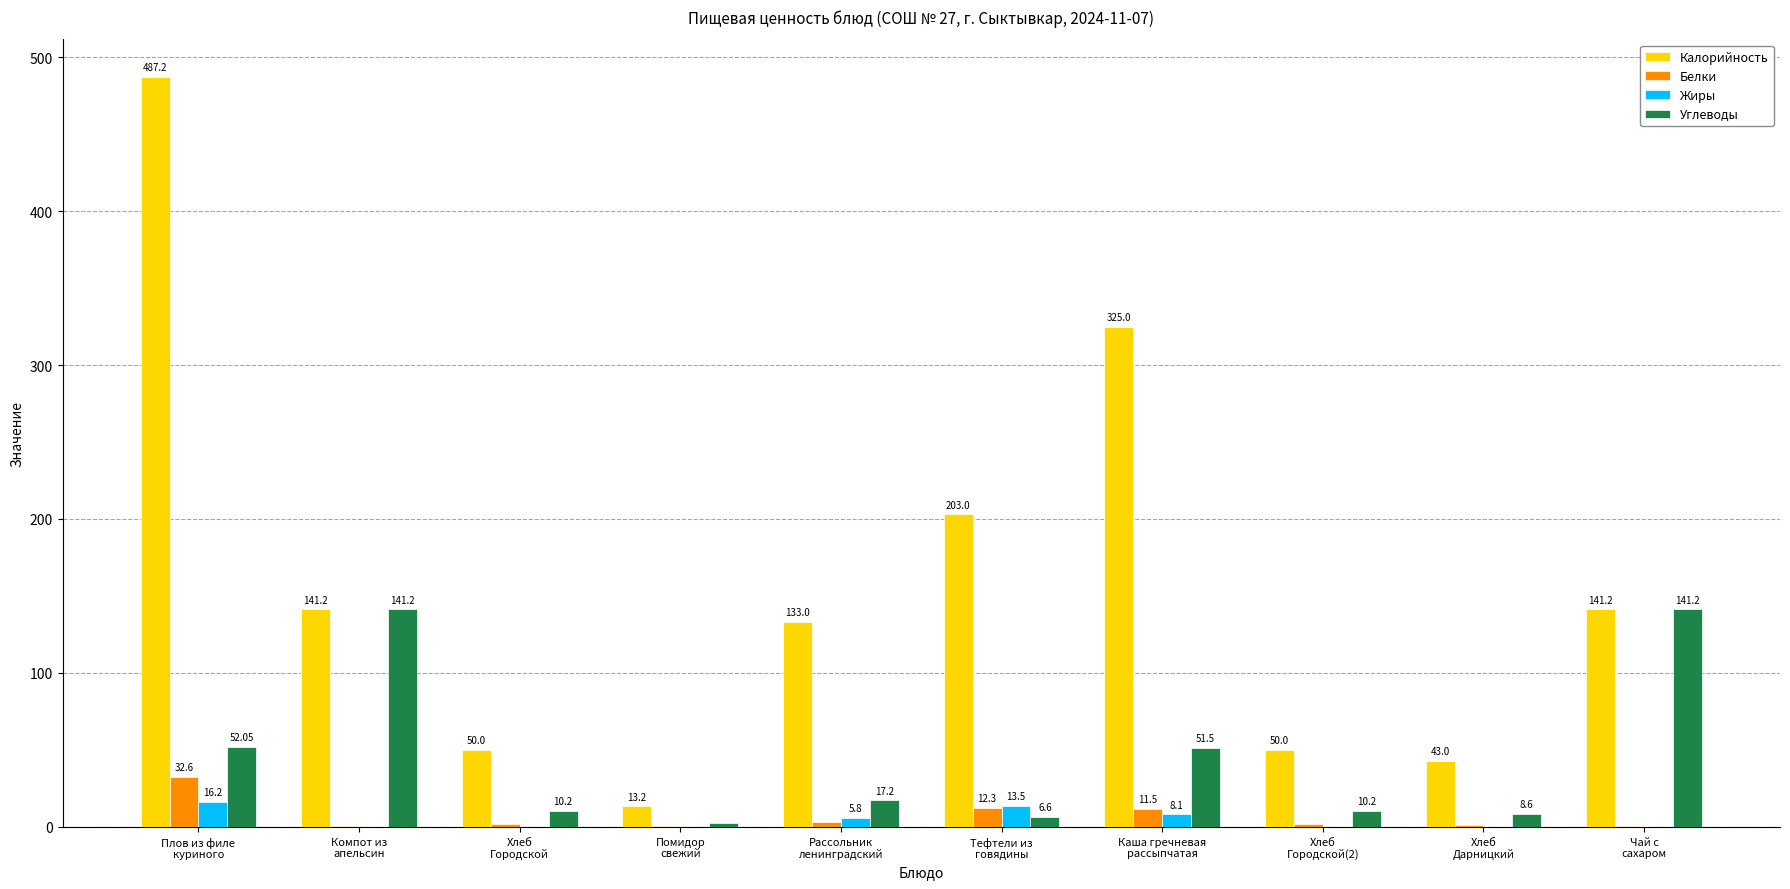

What is the sum of the Жиры values at Помидор
свежий and Хлеб
Дарницкий?

0.3